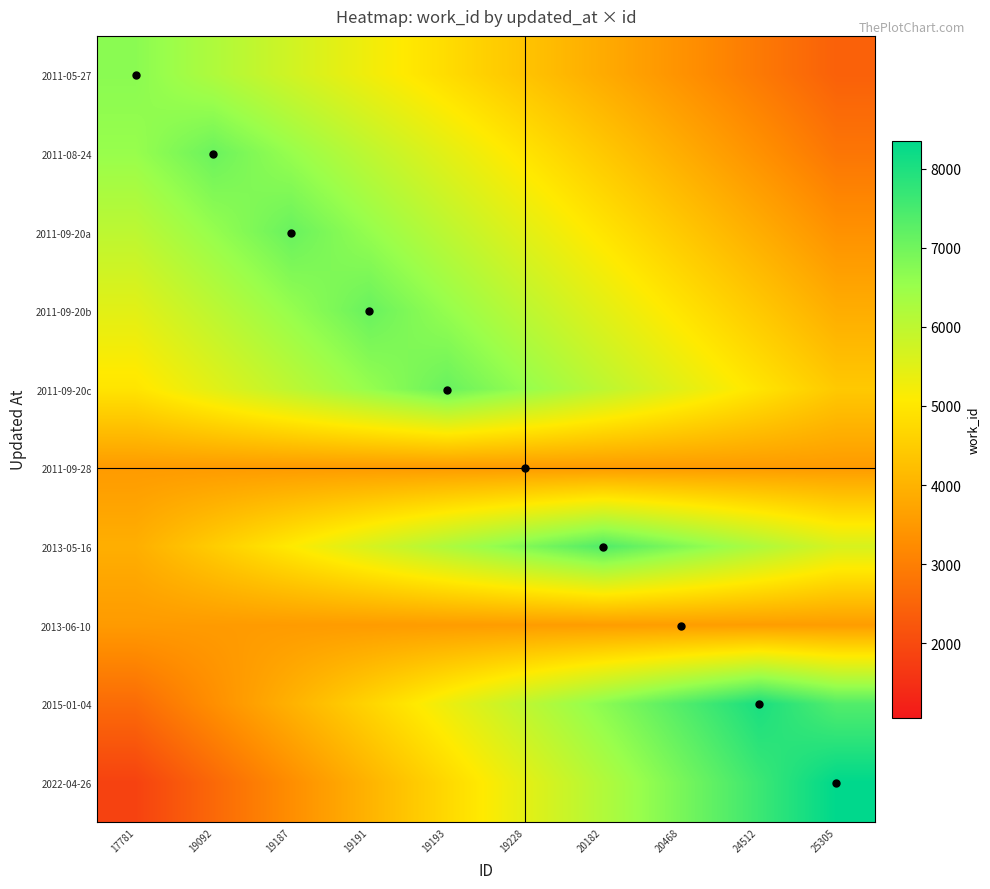

Rank the series by their maximum value, from lowest to highest.

2011-09-28, 2013-06-10, 2011-05-27, 2011-08-24, 2011-09-20a, 2011-09-20b, 2011-09-20c, 2013-05-16, 2015-01-04, 2022-04-26